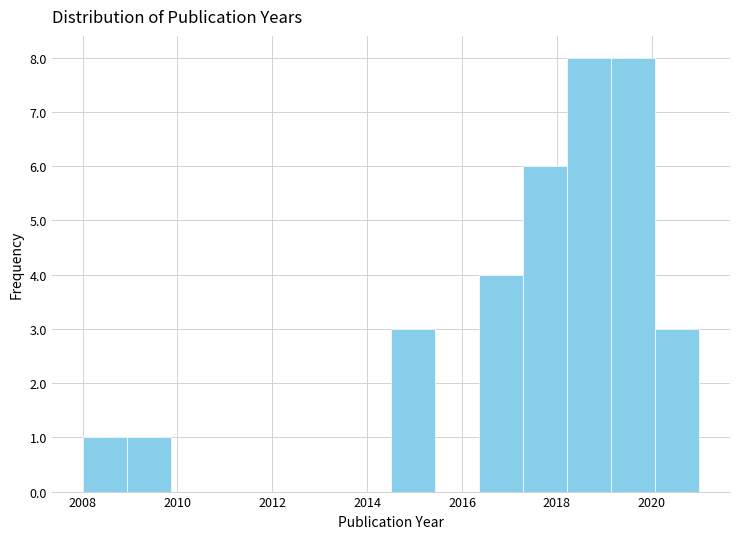

Reading left to right, list every bar in this chart as the range it spans on the x-axis followed by its height. Neither the bar edges nor the heights are printed on the chart, so give them approximately, as read against the axes.

2008.0 to 2009.0: 1
2009.0 to 2009.8: 1
2009.8 to 2010.8: 0
2010.8 to 2011.8: 0
2011.8 to 2012.6: 0
2012.6 to 2013.6: 0
2013.6 to 2014.6: 0
2014.6 to 2015.4: 3
2015.4 to 2016.4: 0
2016.4 to 2017.2: 4
2017.2 to 2018.2: 6
2018.2 to 2019.2: 8
2019.2 to 2020.0: 8
2020.0 to 2021.0: 3